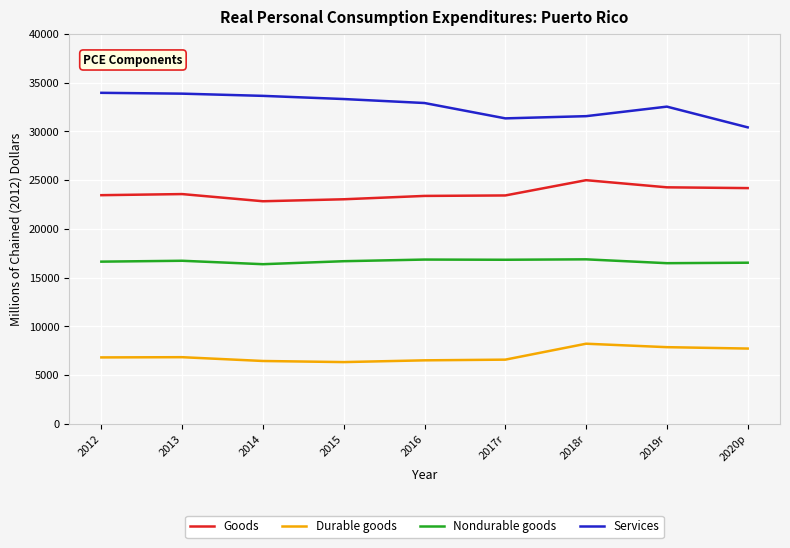

Which series has the largest total across all categories?

Services